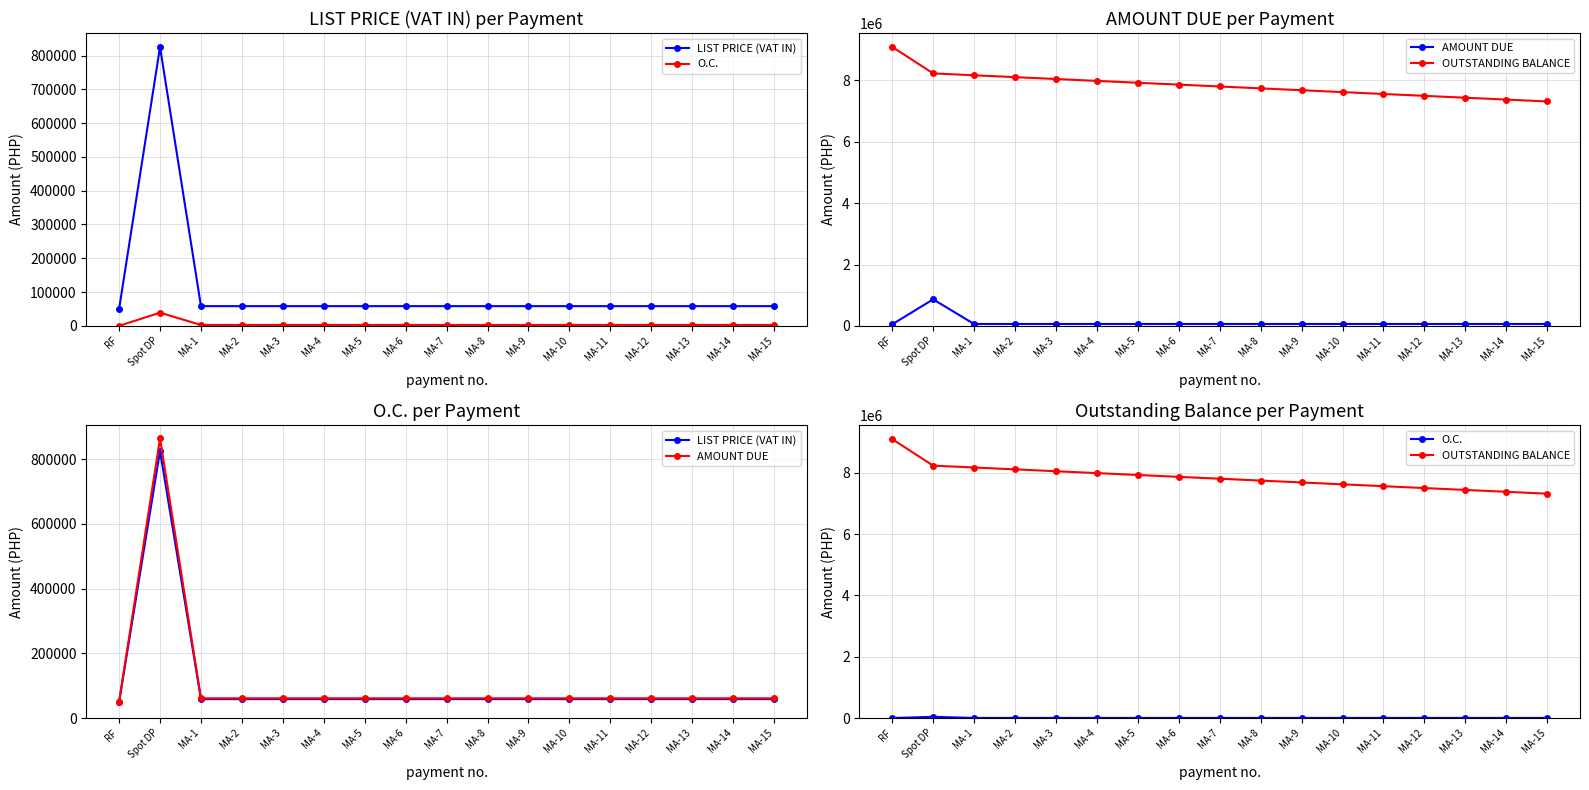

True or false: O.C. has a value of 827.7 at MA-15.

False